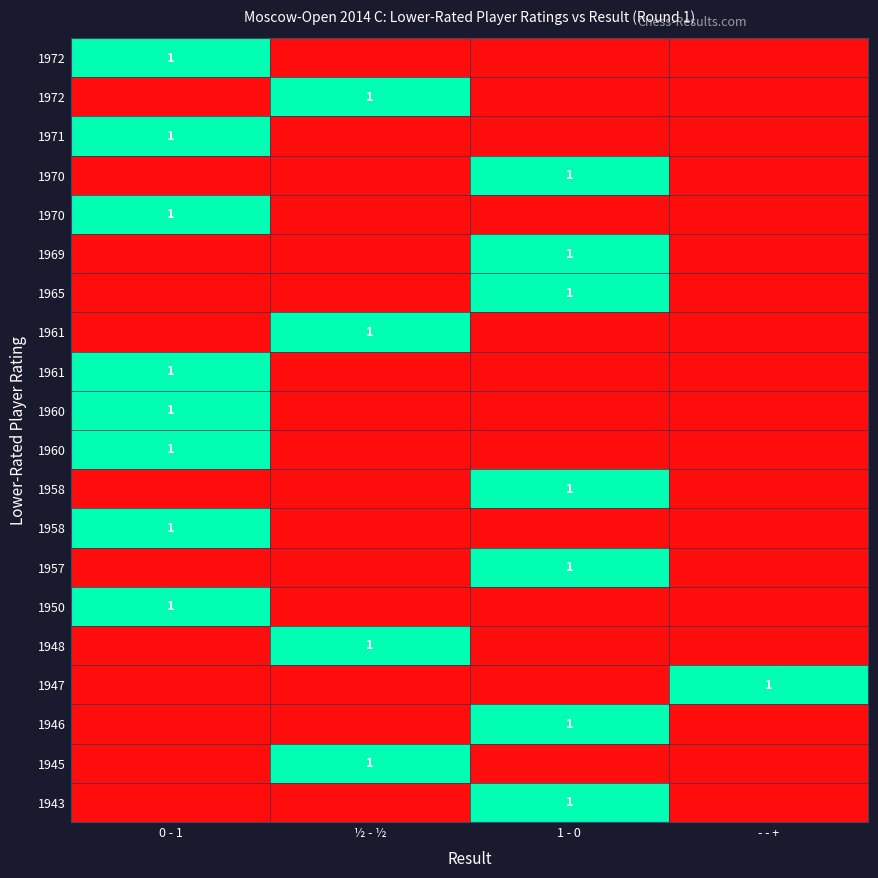

How many series are shown in this chart?

20